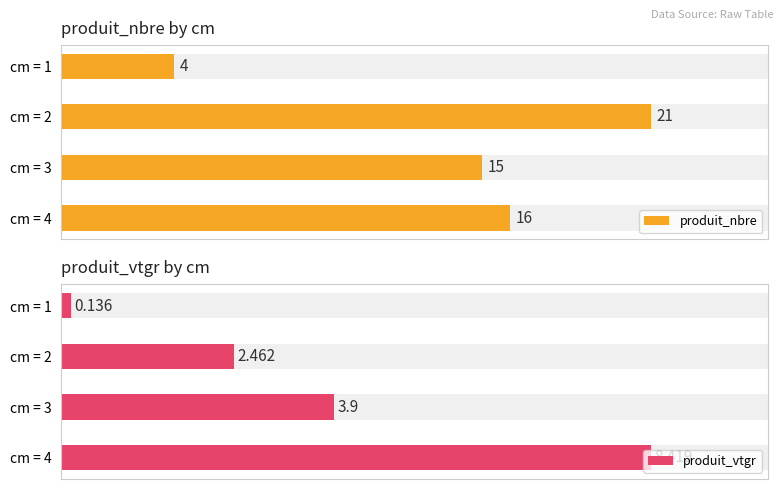

Which series changed the most between cm = 2 and cm = 4?

produit_vtgr